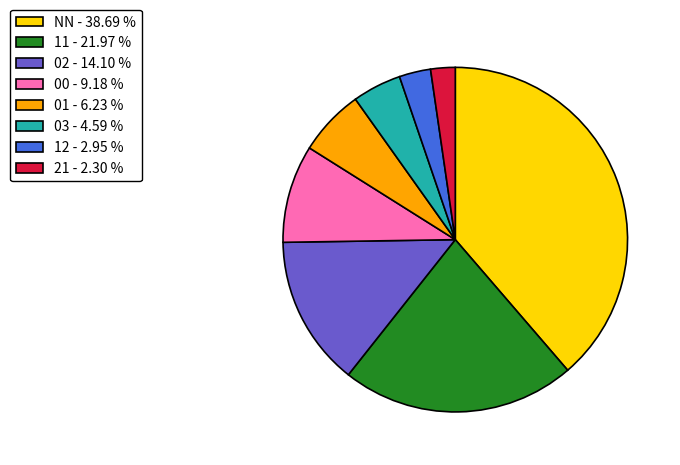

Do 12 and 11 together represent more than half of the pie?

No